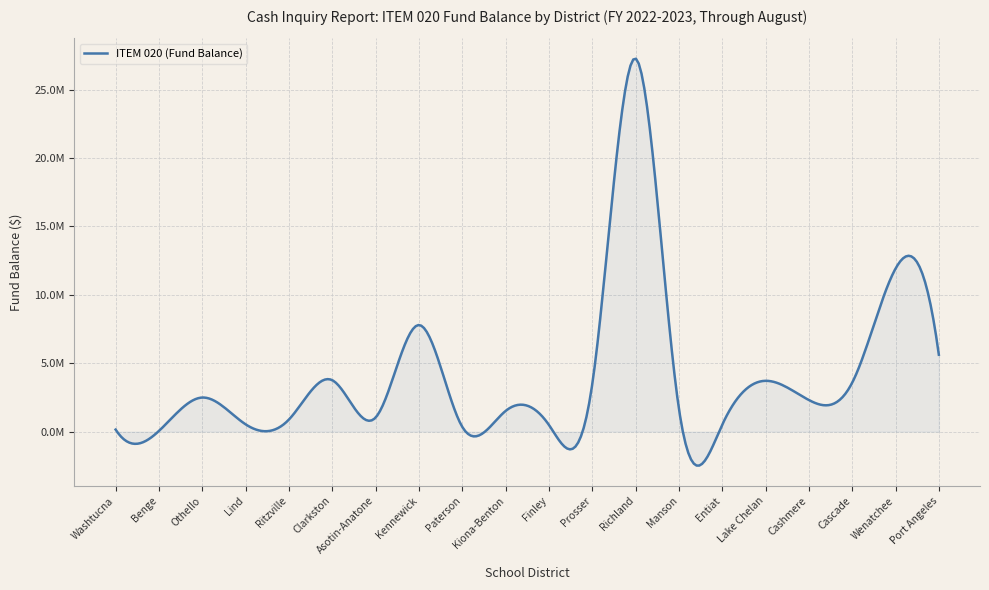

Does the chart have visible grid lines?

Yes